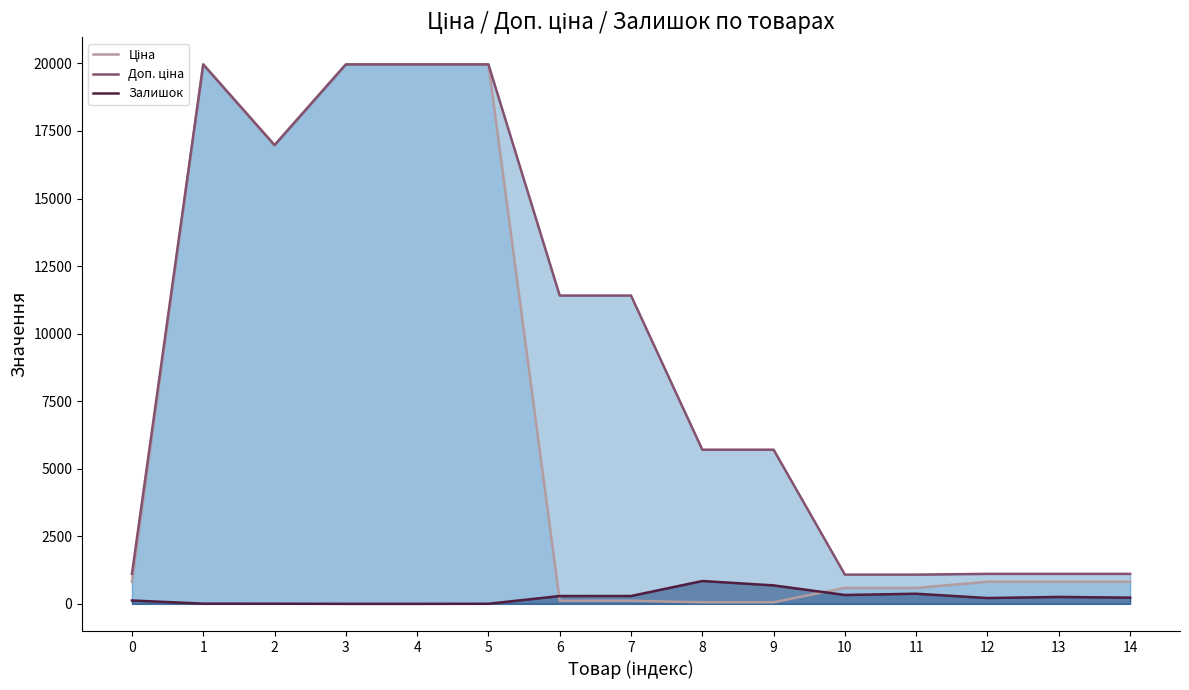

Reading left to right, what are all the values shown in this chart?

Ціна: 818.5	19964.2	16976.3	19964.2	19964.2	19964.2	114.1	114.1	57.0	57.0	589.9	589.9	818.5	818.5	818.5
Доп. ціна: 1109.2	19964.2	16976.3	19964.2	19964.2	19964.2	11410.0	11410.0	5705.0	5705.0	1081.7	1081.7	1109.2	1109.2	1109.2
Залишок: 125.0	7.0	5.0	0.0	0.0	3.0	289.0	290.0	845.0	683.0	328.0	374.0	215.0	256.0	229.0